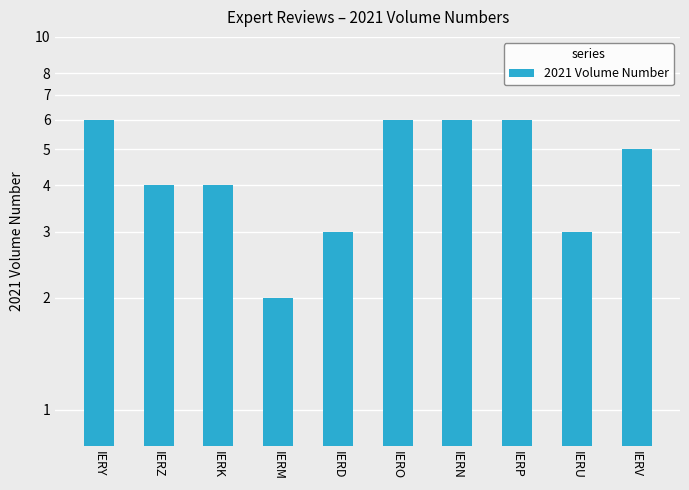

Reading right to left, transcribe all the data shown in this chart.

IERV=5	IERU=3	IERP=6	IERN=6	IERO=6	IERD=3	IERM=2	IERK=4	IERZ=4	IERY=6